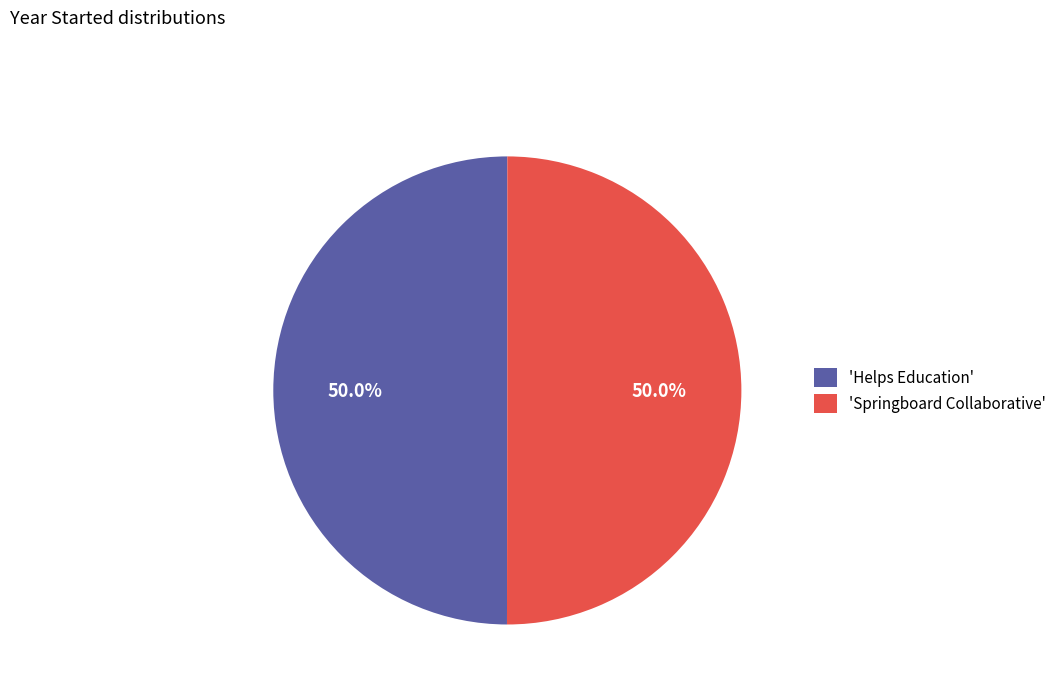

Approximately how many times larger is the value at 'Helps Education' compared to 'Springboard Collaborative'?

1.0